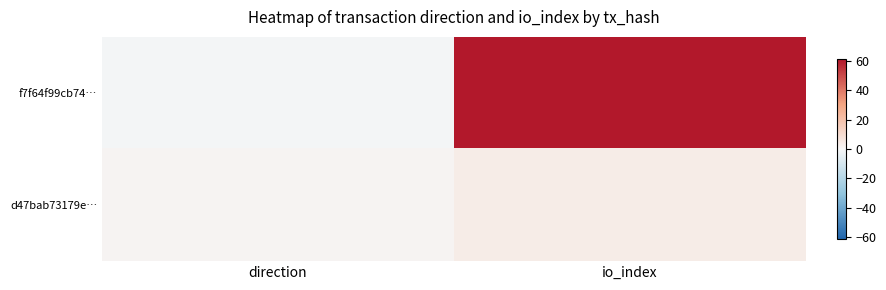

Count the number of data series in this chart.

2